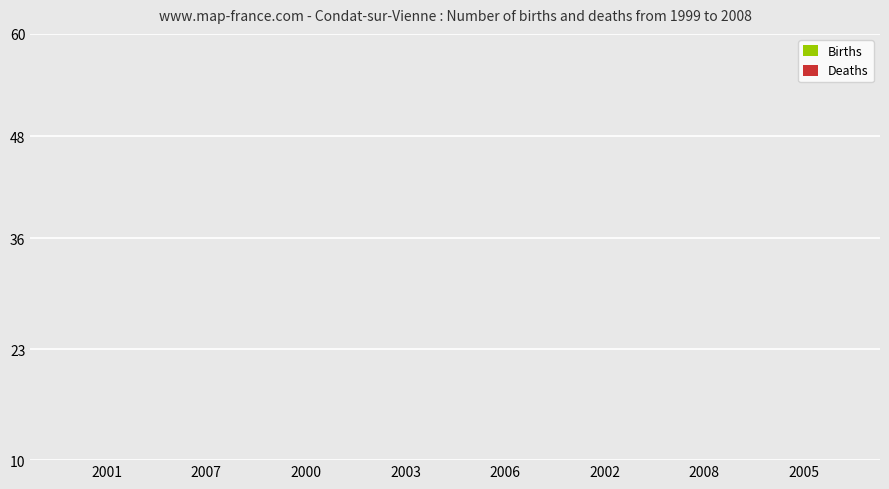

What is the difference between the second highest and second lowest values in the Deaths series?

5